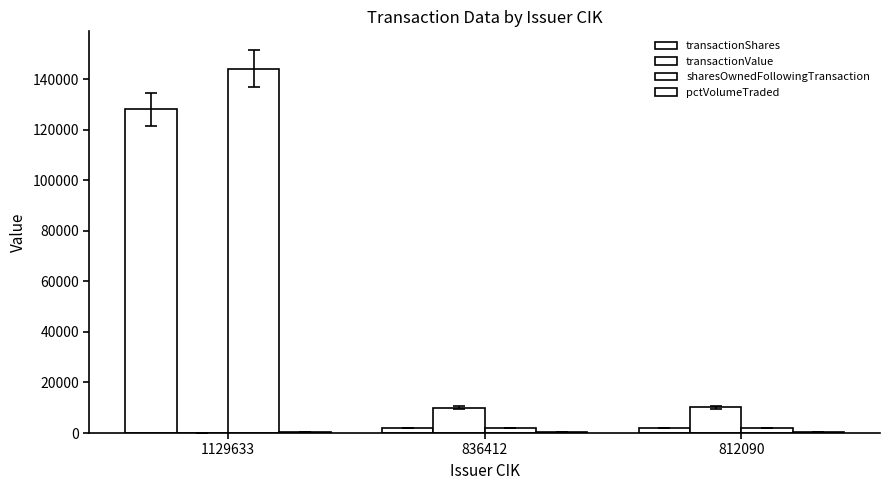

Reading left to right, extract all data points from this chart.

transactionShares: 128008	1900	2000
transactionValue: 0	10013	10140
sharesOwnedFollowingTransaction: 144090	1900	2000
pctVolumeTraded: 376	330	238